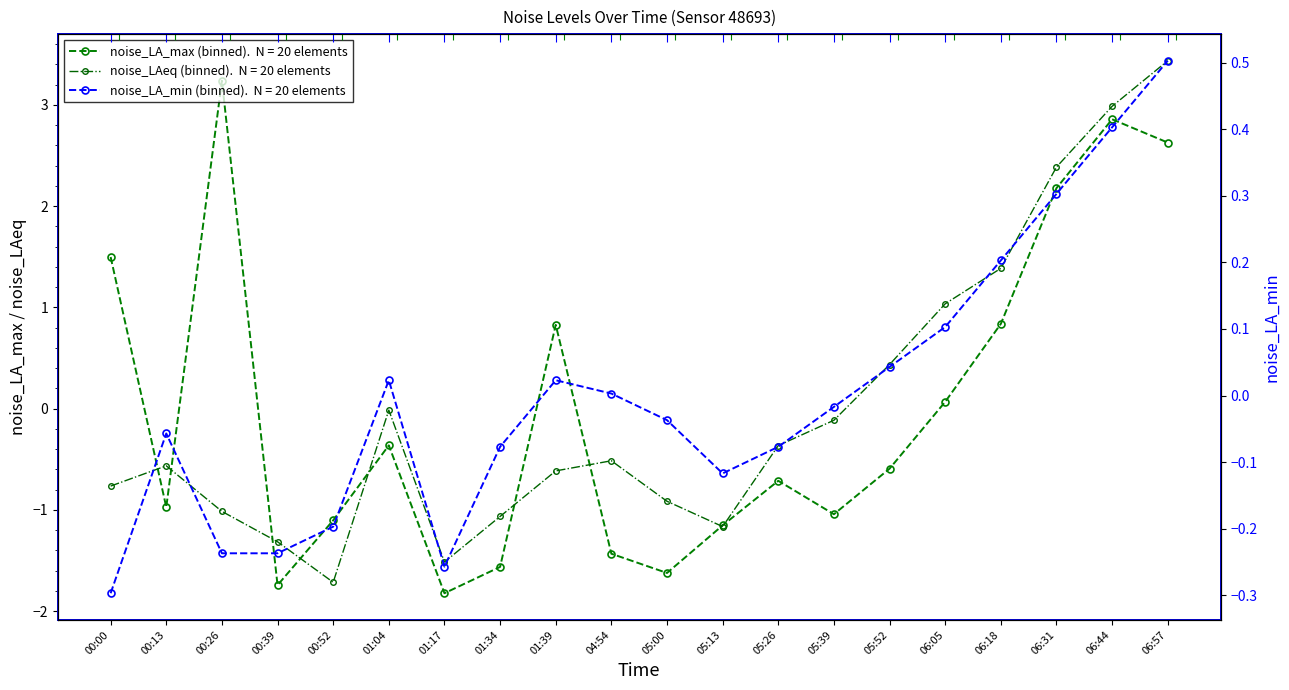

Reading left to right, what are all the values shown in this chart?

noise_LA_max: 1.5	-1.0	3.2	-1.7	-1.1	-0.4	-1.8	-1.6	0.8	-1.4	-1.6	-1.2	-0.7	-1.0	-0.6	0.1	0.8	2.2	2.9	2.6
noise_LAeq: -0.8	-0.6	-1.0	-1.3	-1.7	-0.0	-1.5	-1.1	-0.6	-0.5	-0.9	-1.2	-0.4	-0.1	0.4	1.0	1.4	2.4	3.0	3.4
noise_LA_min: -0.3	-0.1	-0.2	-0.2	-0.2	0.0	-0.3	-0.1	0.0	0.0	-0.0	-0.1	-0.1	-0.0	0.0	0.1	0.2	0.3	0.4	0.5